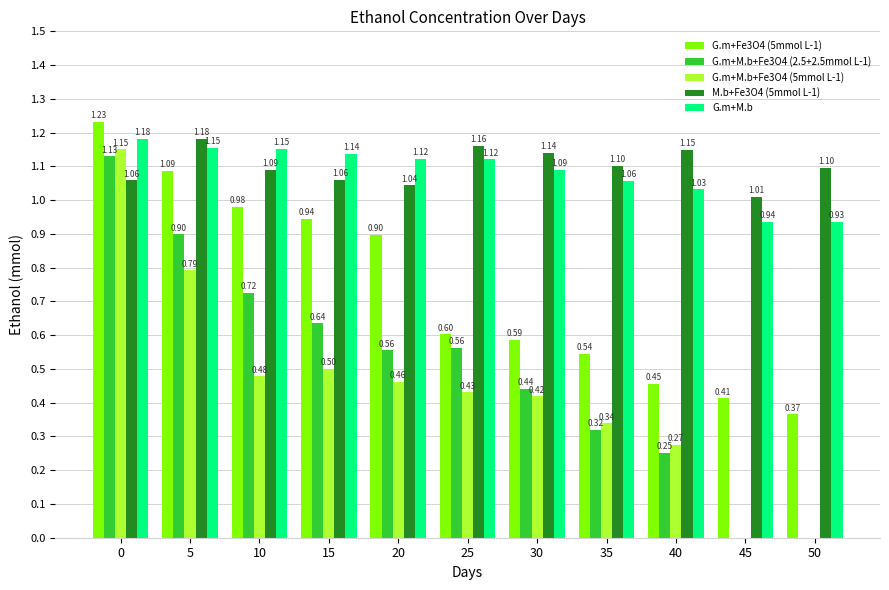

What are all the series names shown in the legend?

G.m+Fe3O4 (5mmol L-1), G.m+M.b+Fe3O4 (2.5+2.5mmol L-1), G.m+M.b+Fe3O4 (5mmol L-1), M.b+Fe3O4 (5mmol L-1), G.m+M.b